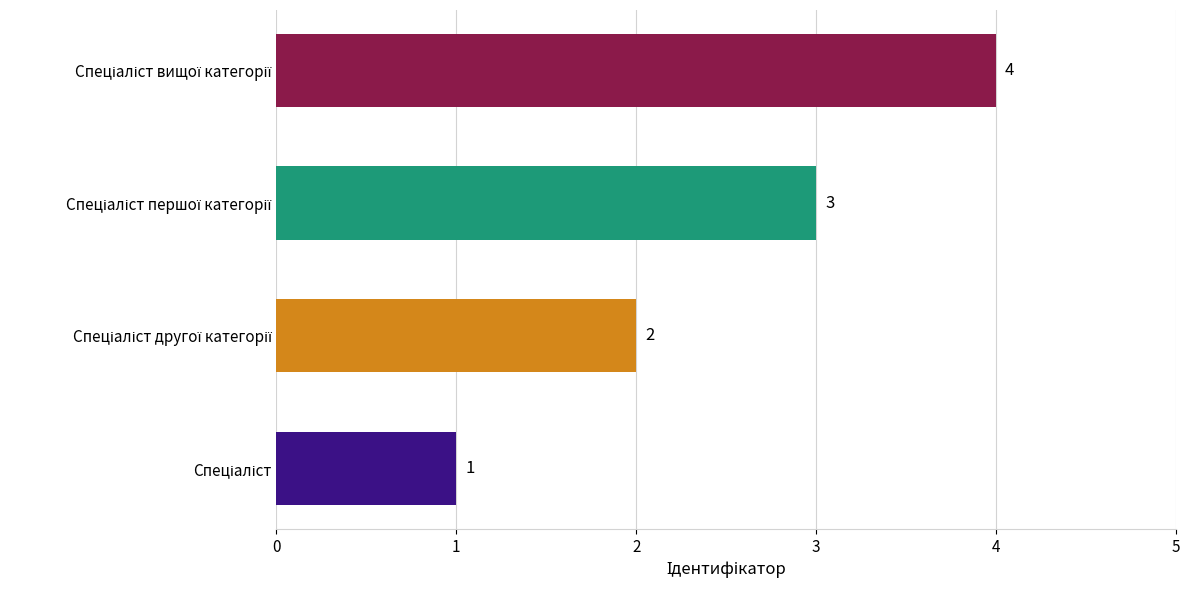

How many values are between 2 and 4?

3